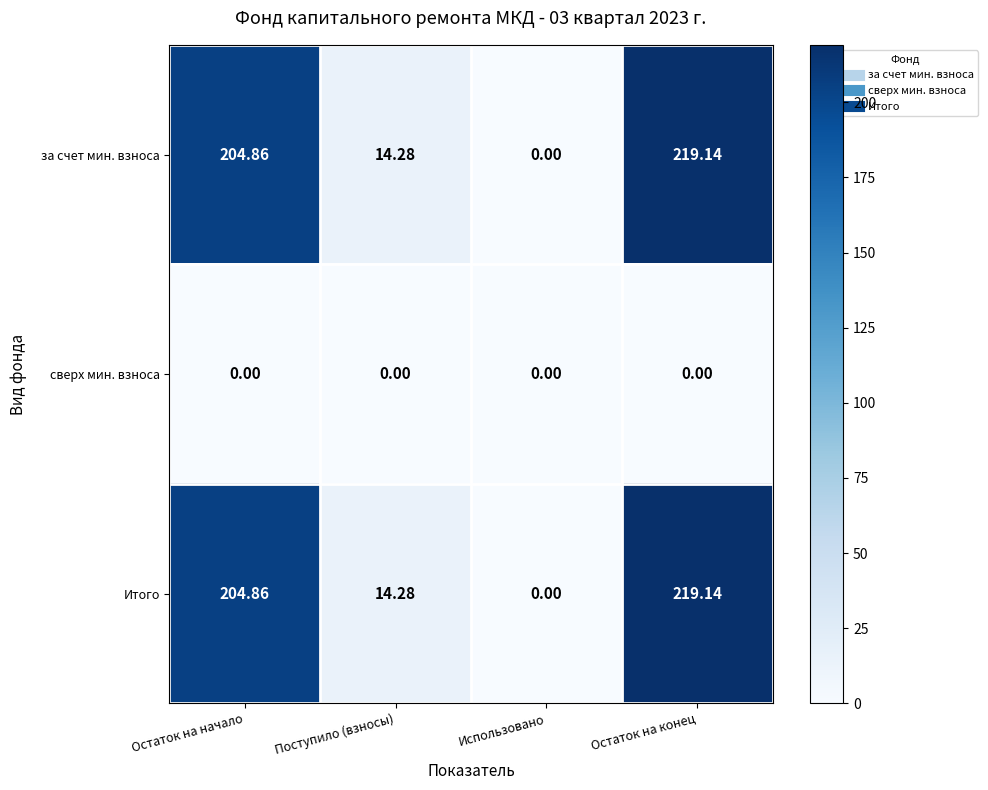

Is the value of сверх мин. взноса at Поступило (взносы) greater than the value of за счет мин. взноса at Поступило (взносы)?

No